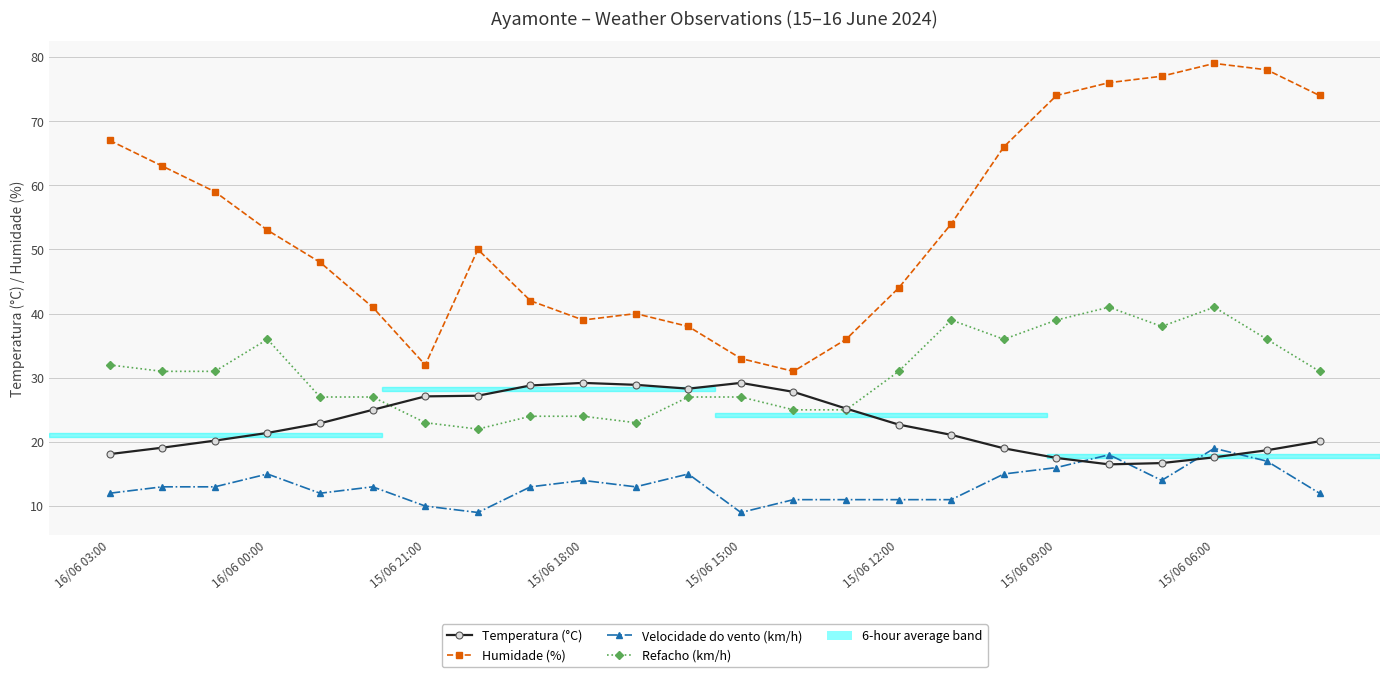

What is the greatest value displayed?

79.0